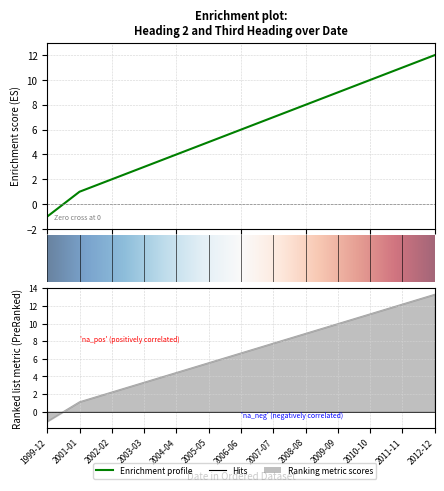

Reading left to right, transcribe all the data shown in this chart.

Heading 2: -1.0	1.0	2.0	3.0	4.0	5.0	6.0	7.0	8.0	9.0	10.0	11.0	12.0
Third Heading: -1.1	1.1	2.2	3.3	4.4	5.5	6.7	7.8	8.9	10.0	11.1	12.2	13.3